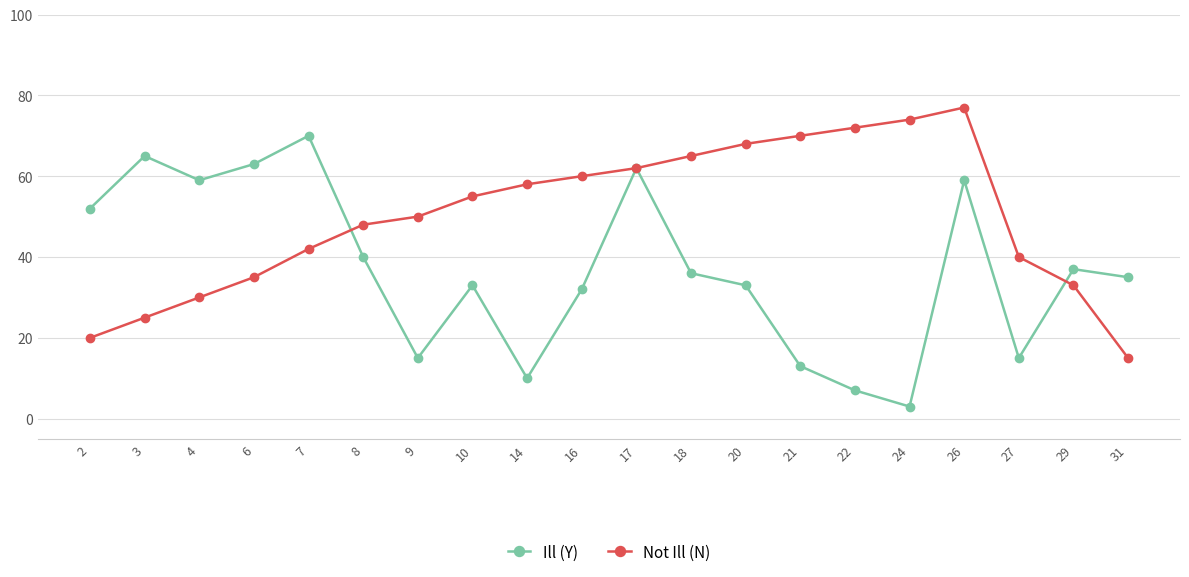

What is the difference between the maximum and second lowest values in the Not Ill (N) series?

57